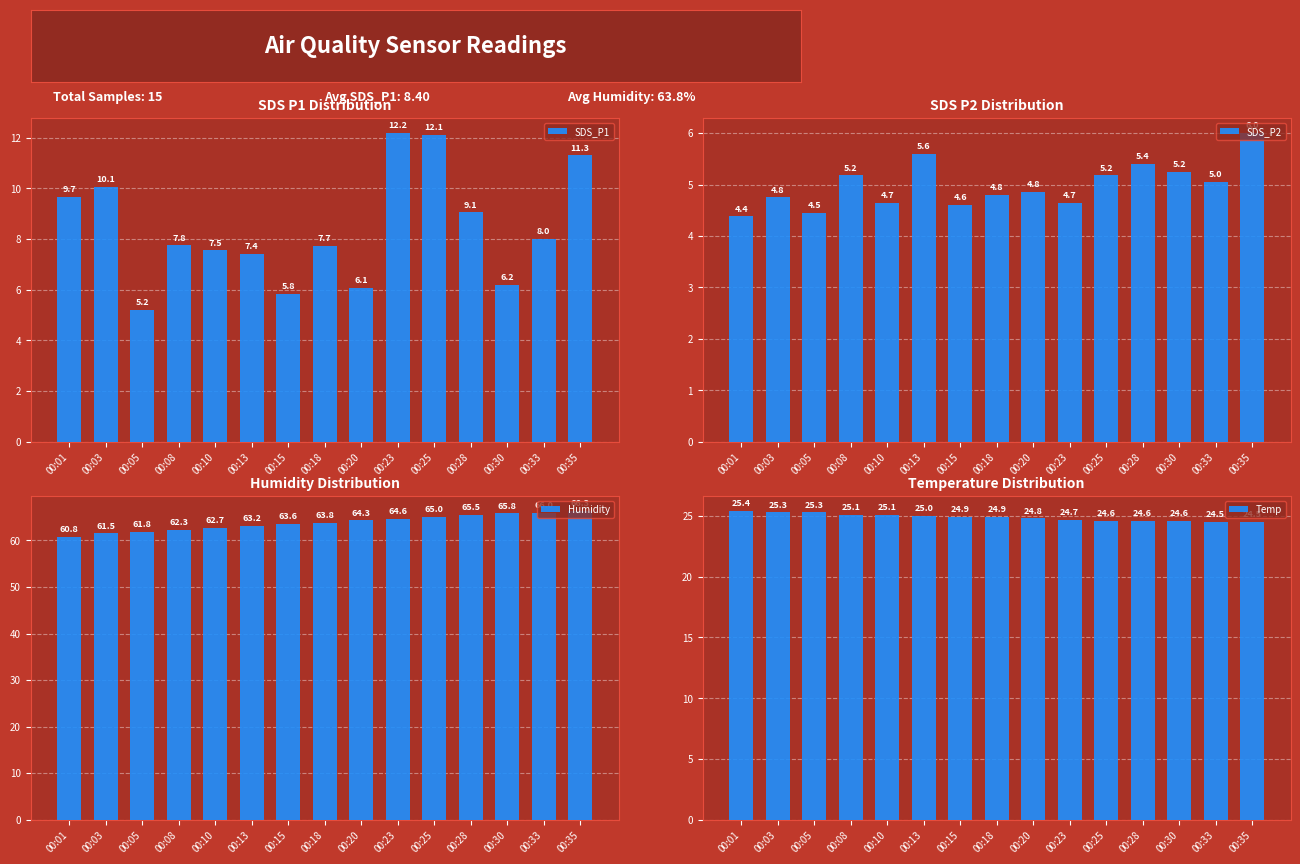

What is the difference between the SDS_P1 values at 00:33 and 00:15?

2.2